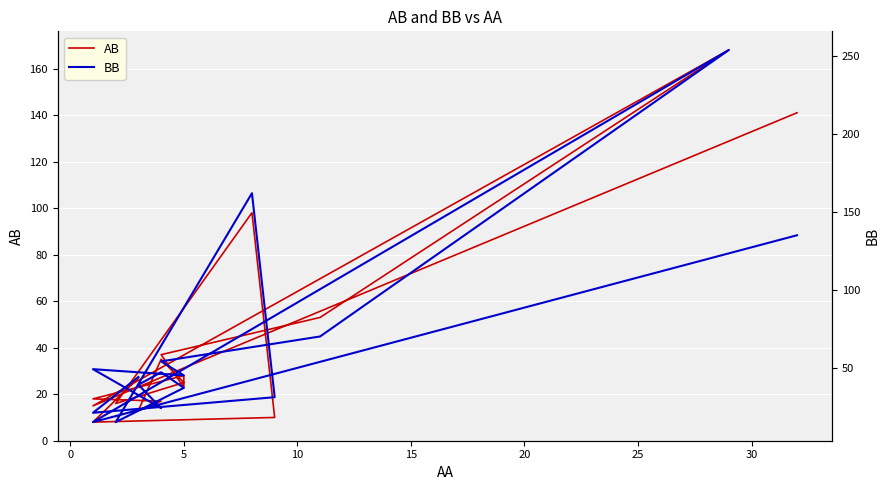

After their last crossing, which series has the higher values: BB or AB?

BB